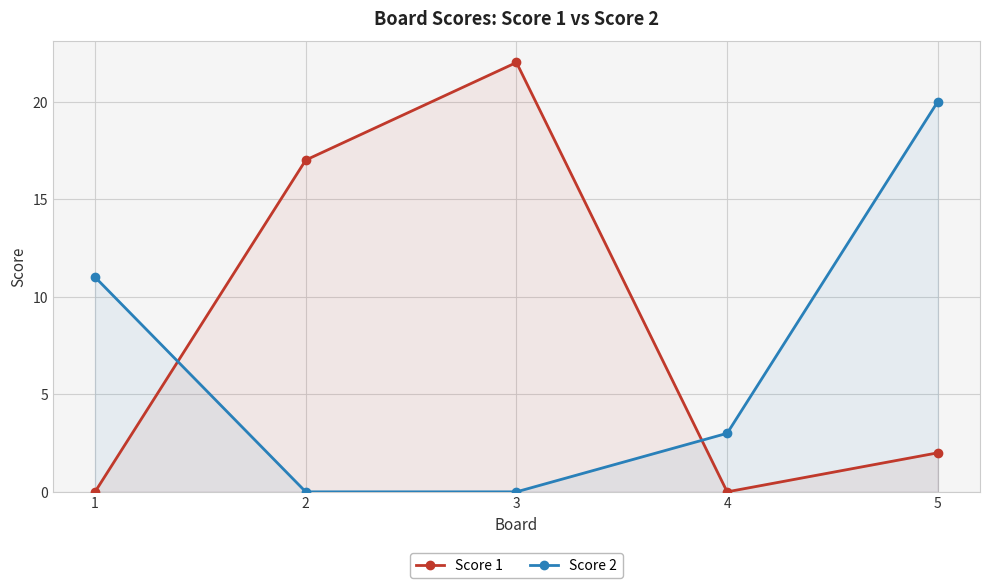

Which series has the widest spread of values?

Score 1